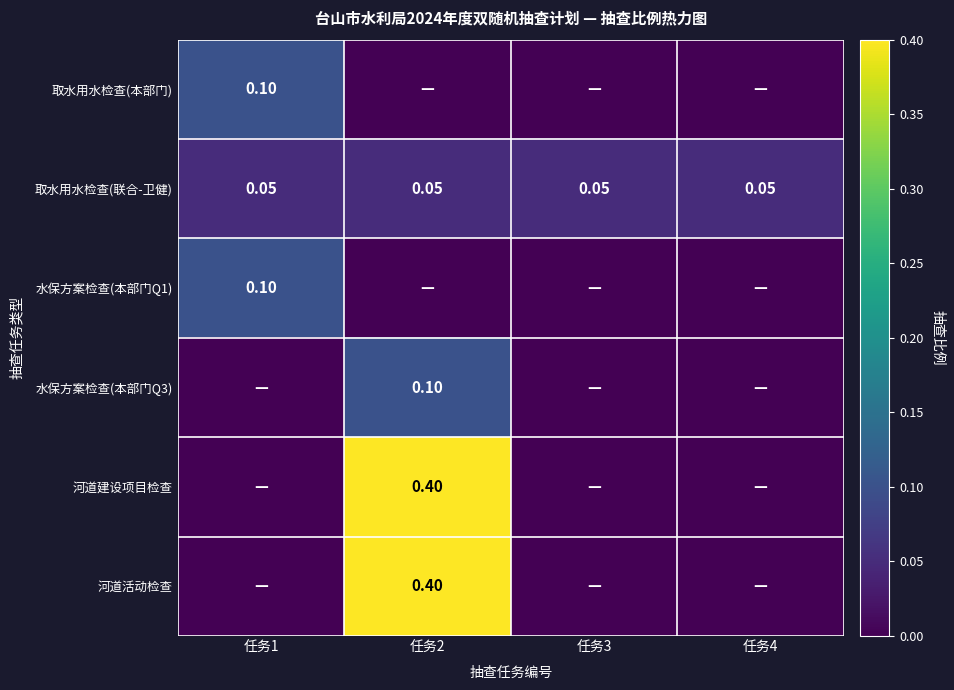

Rank the series at 任务4 from highest to lowest value.

取水用水检查(联合-卫健), 取水用水检查(本部门), 水保方案检查(本部门Q1), 水保方案检查(本部门Q3), 河道建设项目检查, 河道活动检查